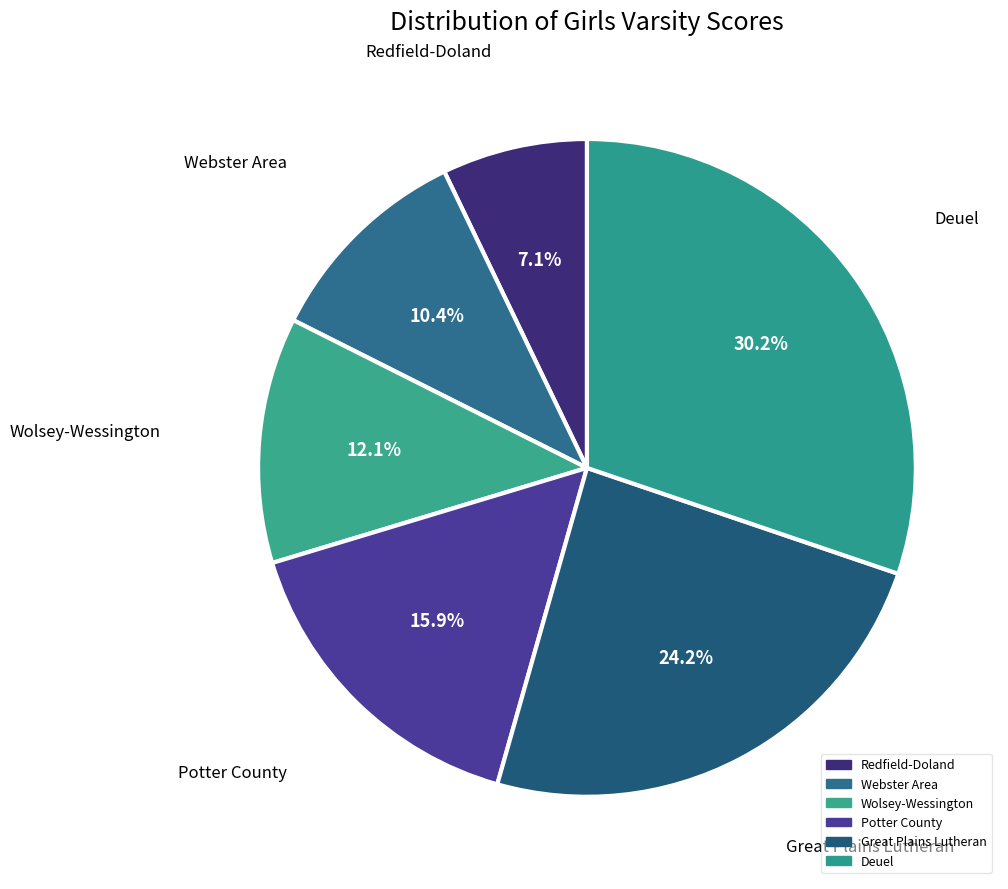

How many segments does this pie chart have?

6